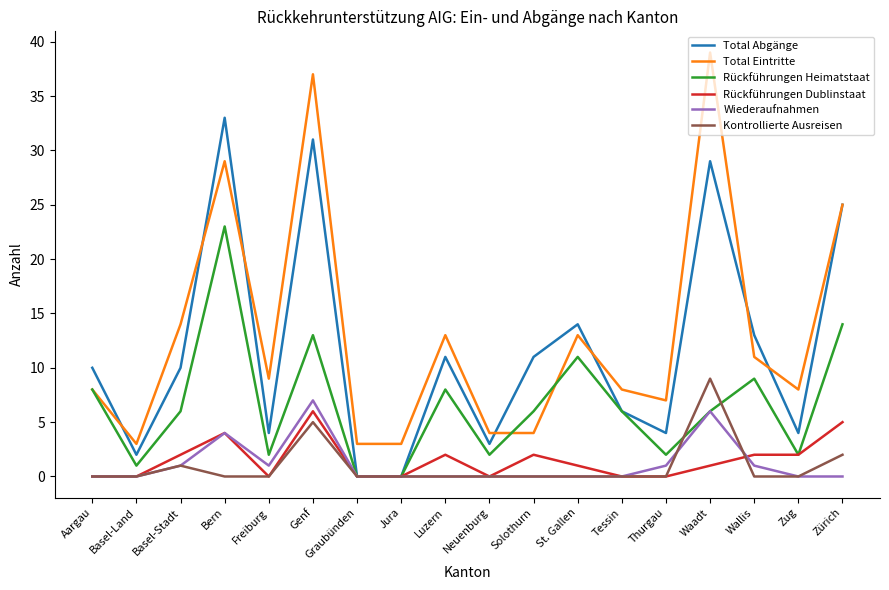

What is the maximum value for Total Abgänge?

33